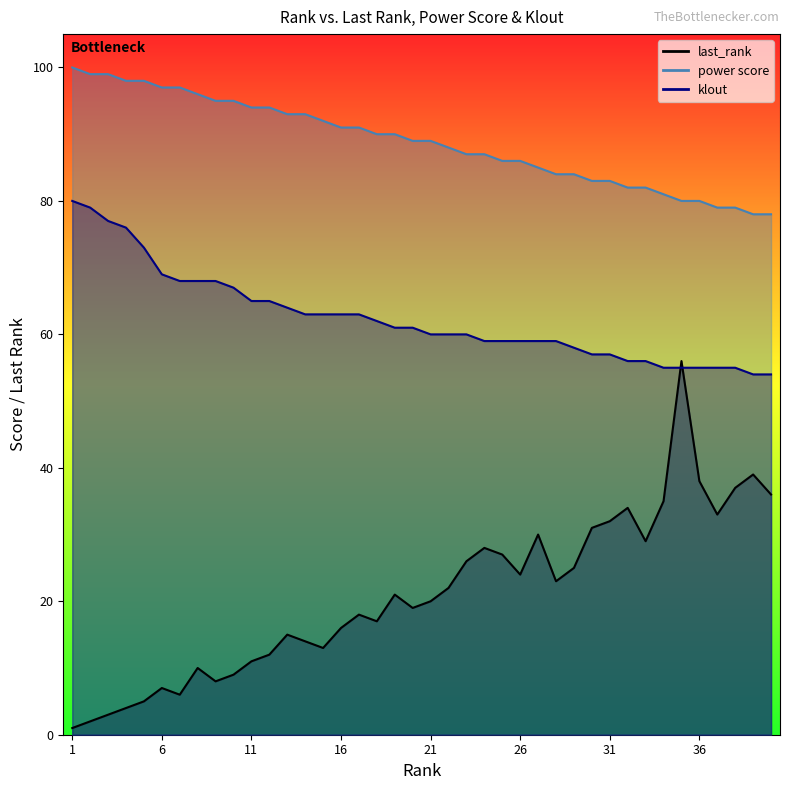

Which series ends up on top after the final intersection of last_rank and klout?

klout